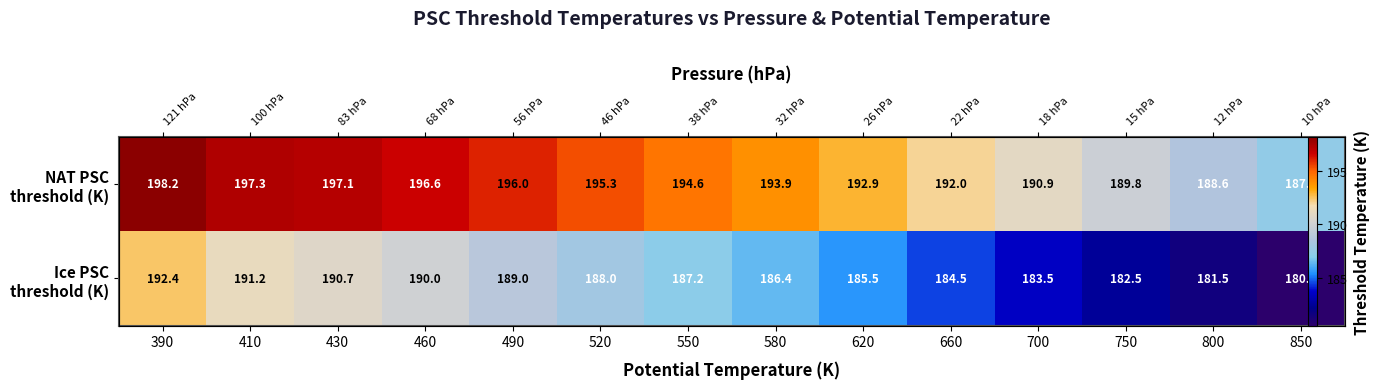

What value does the NAT PSC threshold (K) series have at 390?

198.2